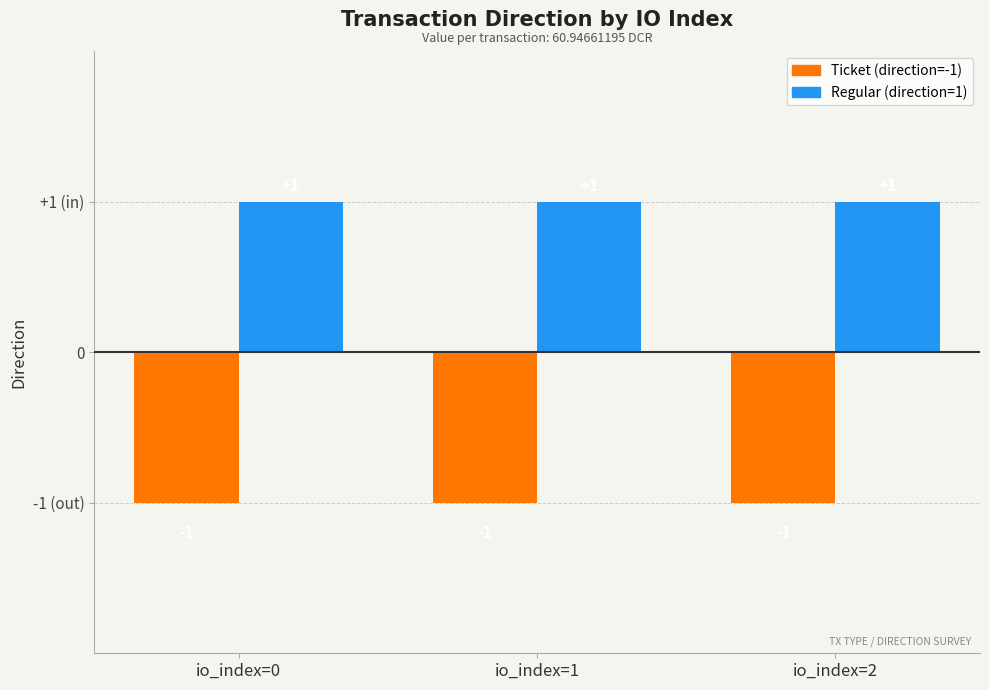

What value does the Ticket (direction=-1) series have at 2?

-1